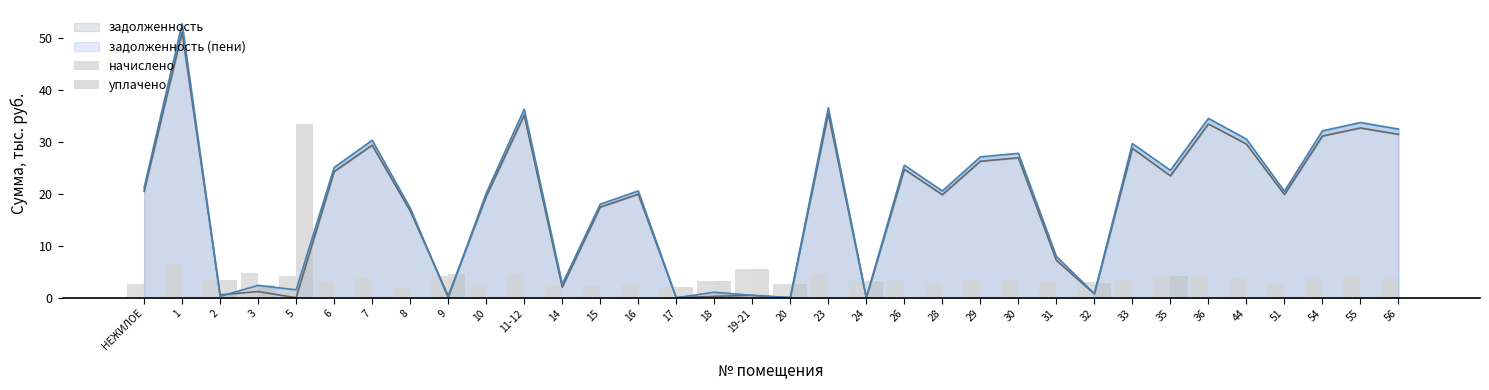

Rank the categories by уплачено value from highest to lowest.

5, 19-21, 9, 35, 2, 24, 18, 32, 20, 3, 17, НЕЖИЛОЕ, 1, 6, 7, 8, 10, 11-12, 14, 15, 16, 23, 26, 28, 29, 30, 31, 33, 36, 44, 51, 54, 55, 56